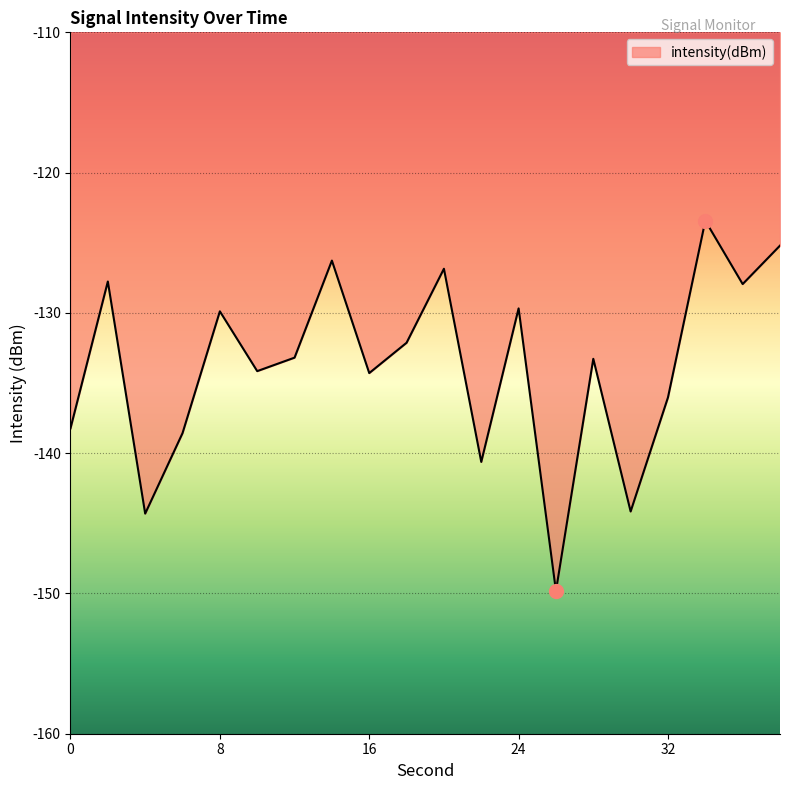

What is the smallest value displayed?

-149.8